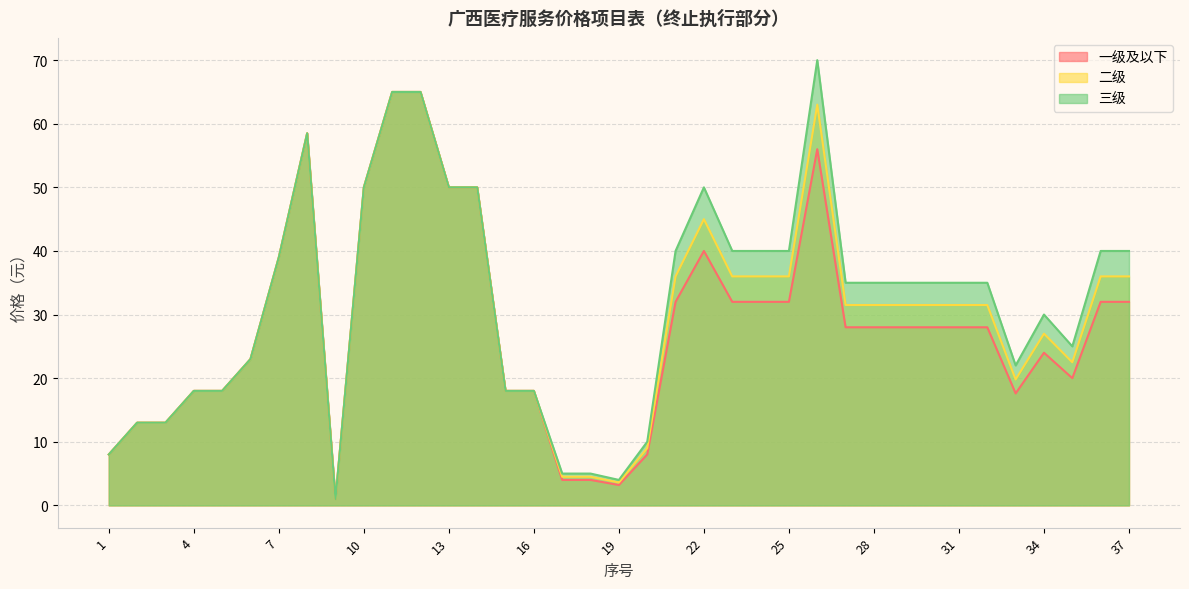

Reading left to right, transcribe all the data shown in this chart.

一级及以下: 1=8.0	2=13.0	3=13.0	4=18.0	5=18.0	6=23.0	7=39.0	8=58.5	9=1.0	10=50.0	11=65.0	12=65.0	13=50.0	14=50.0	15=18.0	16=18.0	17=4.0	18=4.0	19=3.2	20=8.0	21=32.0	22=40.0	23=32.0	24=32.0	25=32.0	26=56.0	27=28.0	28=28.0	29=28.0	30=28.0	31=28.0	32=28.0	33=17.6	34=24.0	35=20.0	36=32.0	37=32.0
二级: 1=8.0	2=13.0	3=13.0	4=18.0	5=18.0	6=23.0	7=39.0	8=58.5	9=1.0	10=50.0	11=65.0	12=65.0	13=50.0	14=50.0	15=18.0	16=18.0	17=4.5	18=4.5	19=3.6	20=9.0	21=36.0	22=45.0	23=36.0	24=36.0	25=36.0	26=63.0	27=31.5	28=31.5	29=31.5	30=31.5	31=31.5	32=31.5	33=19.8	34=27.0	35=22.5	36=36.0	37=36.0
三级: 1=8.0	2=13.0	3=13.0	4=18.0	5=18.0	6=23.0	7=39.0	8=58.5	9=1.0	10=50.0	11=65.0	12=65.0	13=50.0	14=50.0	15=18.0	16=18.0	17=5.0	18=5.0	19=4.0	20=10.0	21=40.0	22=50.0	23=40.0	24=40.0	25=40.0	26=70.0	27=35.0	28=35.0	29=35.0	30=35.0	31=35.0	32=35.0	33=22.0	34=30.0	35=25.0	36=40.0	37=40.0